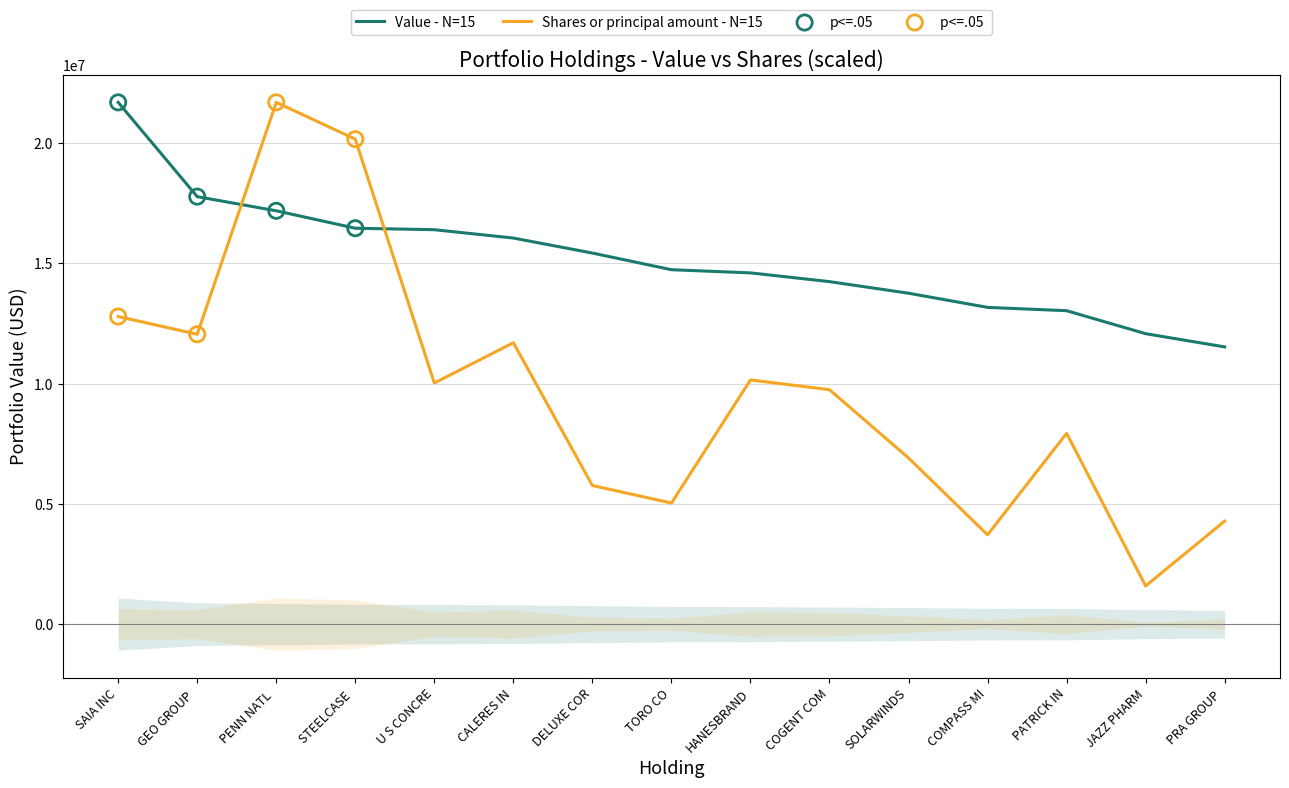

What is the total value across all series at TORO CO?

19776053.4